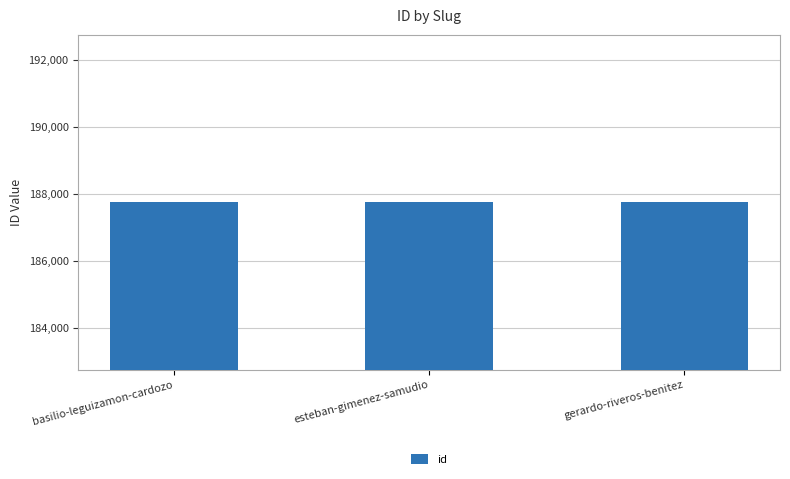

What is the greatest value displayed?

187756